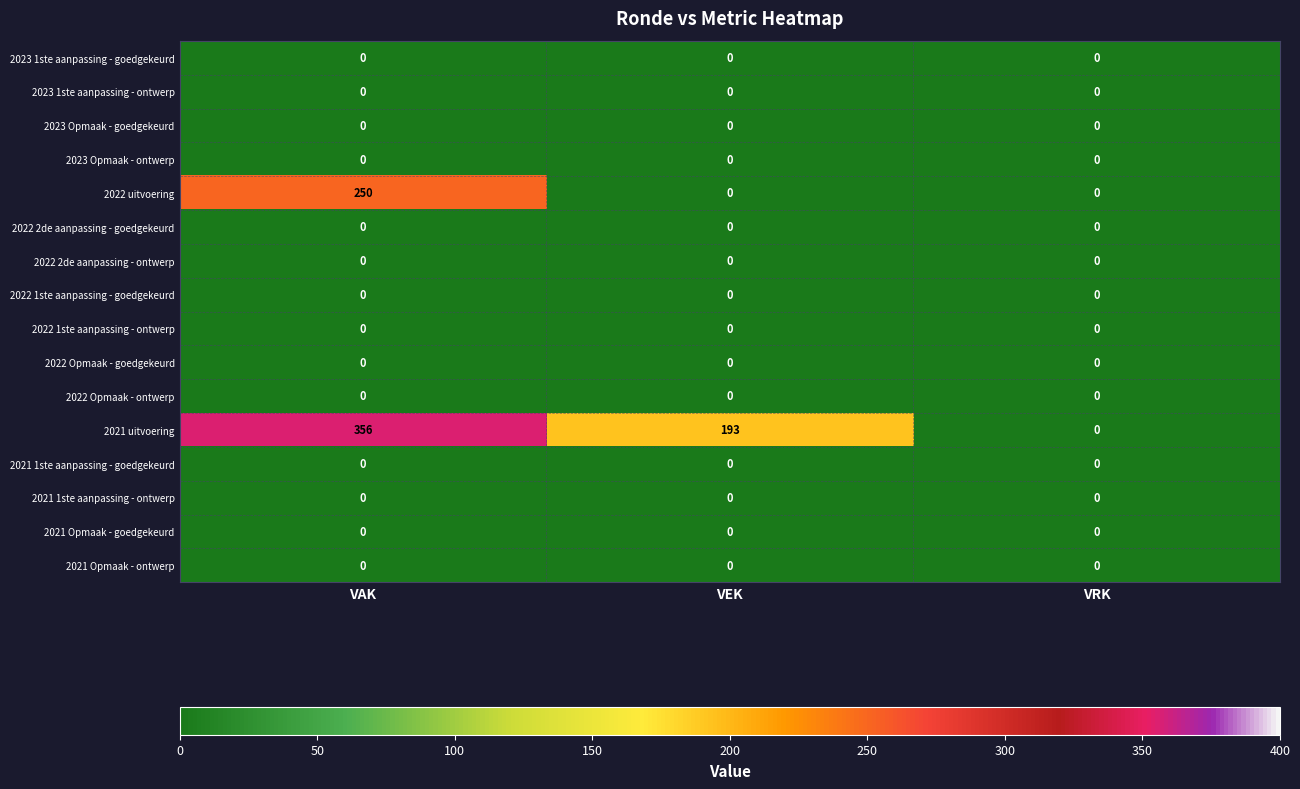

The 2022 1ste aanpassing - goedgekeurd series shows 0 at VEK. True or false?

True